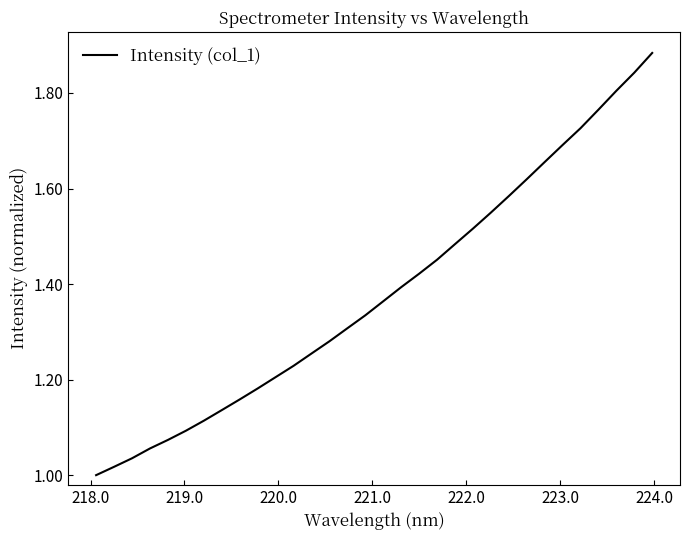

Does the chart display data point markers on the line(s)?

No